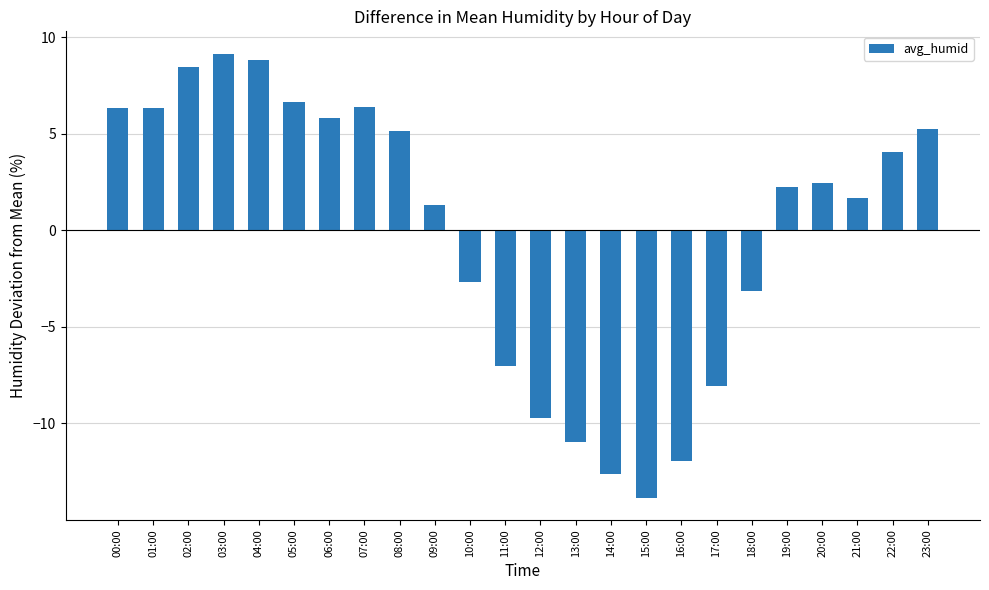

Does the chart contain any negative values?

Yes